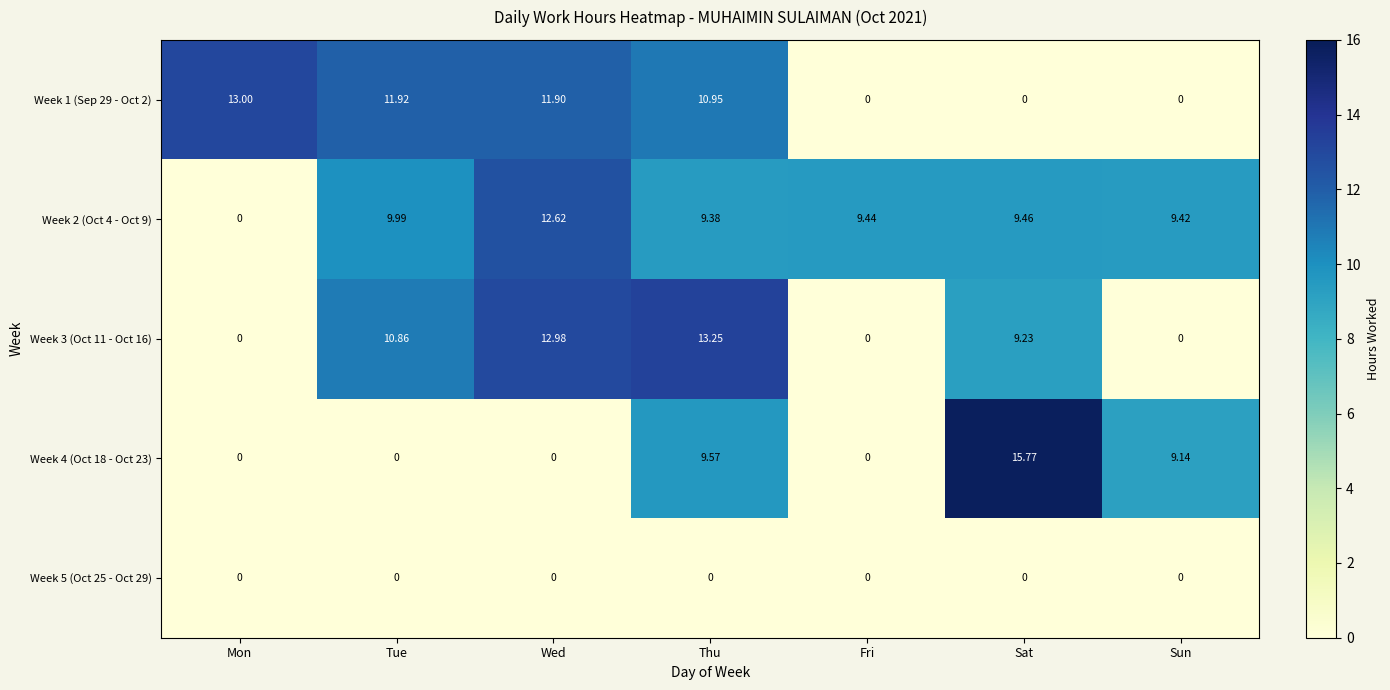

Is the value of Week 5 (Oct 25 - Oct 29) at Sat greater than the value of Week 2 (Oct 4 - Oct 9) at Tue?

No